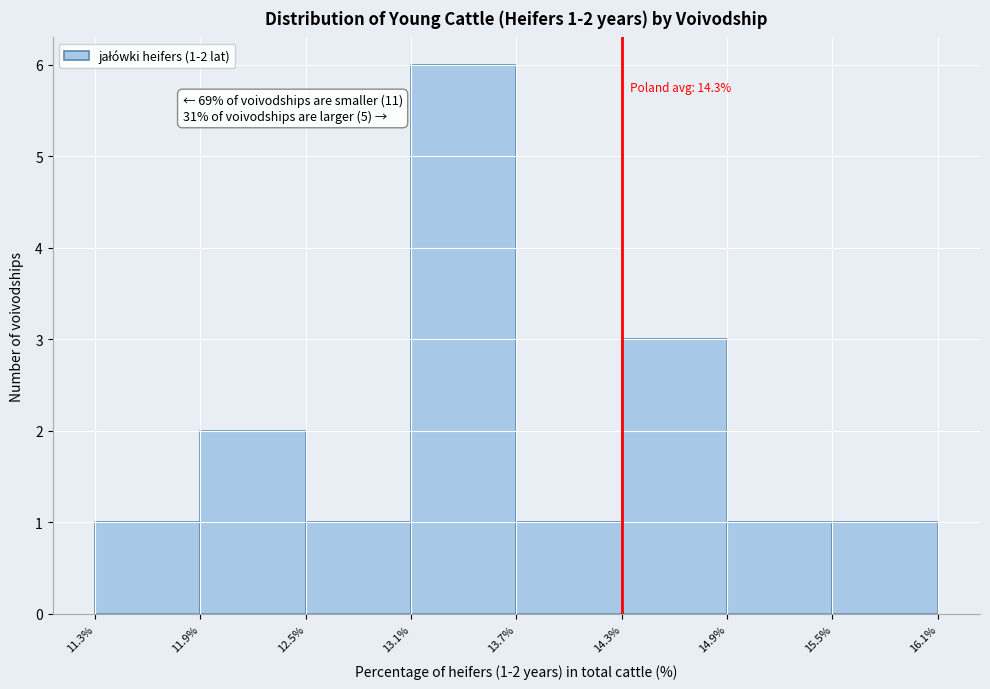

Which range on the x-axis has the tallest bar?

13.1% to 13.7%